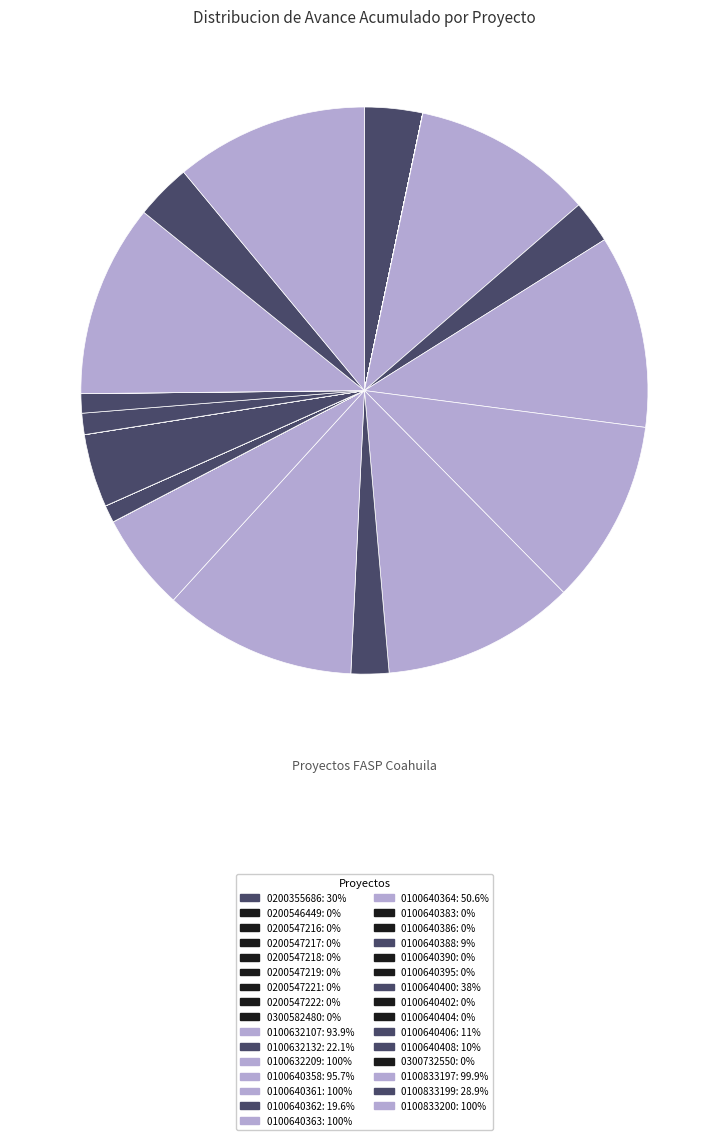

Is there any slice that represents more than half of the pie?

No